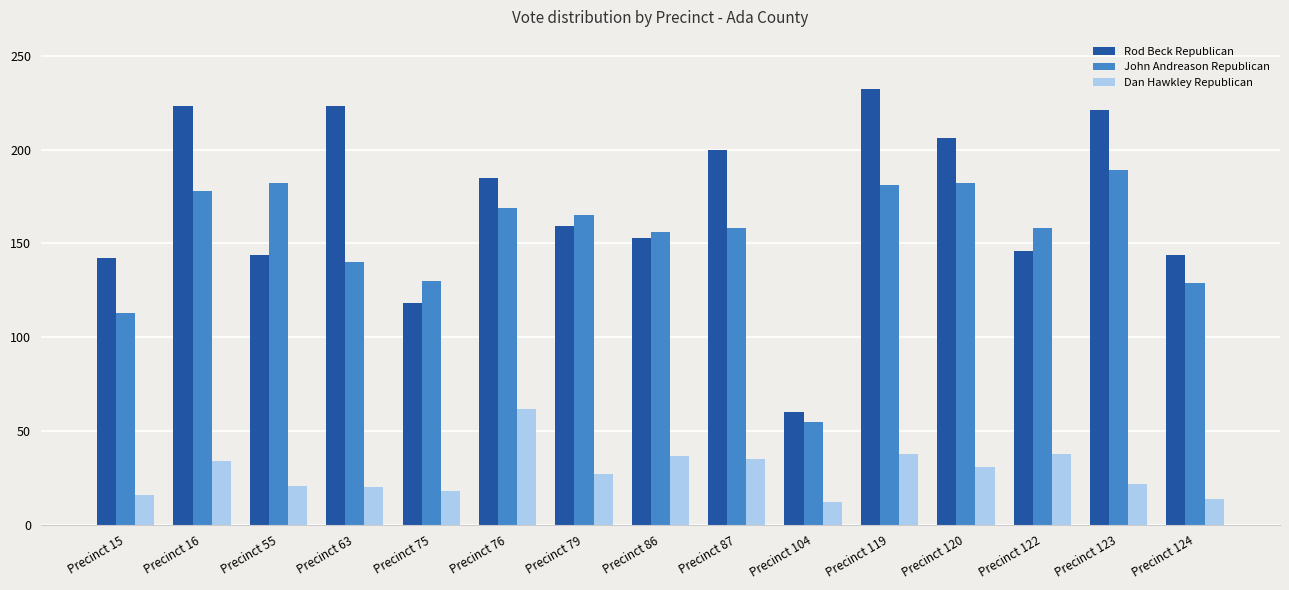

Rank the series by their maximum value, from highest to lowest.

Rod Beck Republican, John Andreason Republican, Dan Hawkley Republican